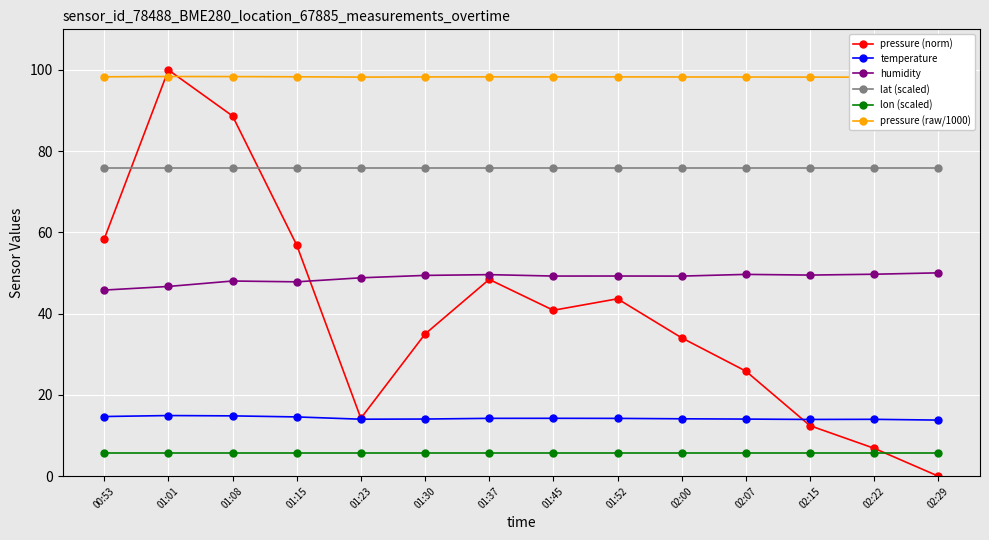

Reading left to right, transcribe all the data shown in this chart.

pressure (norm): 00:53=58.4	01:01=100.0	01:08=88.7	01:15=56.9	01:23=14.3	01:30=35.0	01:37=48.4	01:45=40.8	01:52=43.7	02:00=34.0	02:07=25.9	02:15=12.4	02:22=6.9	02:29=0.0
temperature: 00:53=14.7	01:01=14.9	01:08=14.8	01:15=14.6	01:23=14.0	01:30=14.1	01:37=14.2	01:45=14.2	01:52=14.2	02:00=14.1	02:07=14.1	02:15=14.0	02:22=14.0	02:29=13.8
humidity: 00:53=45.8	01:01=46.7	01:08=48.0	01:15=47.8	01:23=48.8	01:30=49.4	01:37=49.6	01:45=49.3	01:52=49.3	02:00=49.2	02:07=49.7	02:15=49.5	02:22=49.7	02:29=50.0
lat (scaled): 00:53=75.8	01:01=75.8	01:08=75.8	01:15=75.8	01:23=75.8	01:30=75.8	01:37=75.8	01:45=75.8	01:52=75.8	02:00=75.8	02:07=75.8	02:15=75.8	02:22=75.8	02:29=75.8
lon (scaled): 00:53=5.8	01:01=5.8	01:08=5.8	01:15=5.8	01:23=5.8	01:30=5.8	01:37=5.8	01:45=5.8	01:52=5.8	02:00=5.8	02:07=5.8	02:15=5.8	02:22=5.8	02:29=5.8
pressure (raw/1000): 00:53=98.3	01:01=98.4	01:08=98.4	01:15=98.3	01:23=98.2	01:30=98.3	01:37=98.3	01:45=98.3	01:52=98.3	02:00=98.3	02:07=98.3	02:15=98.2	02:22=98.2	02:29=98.2